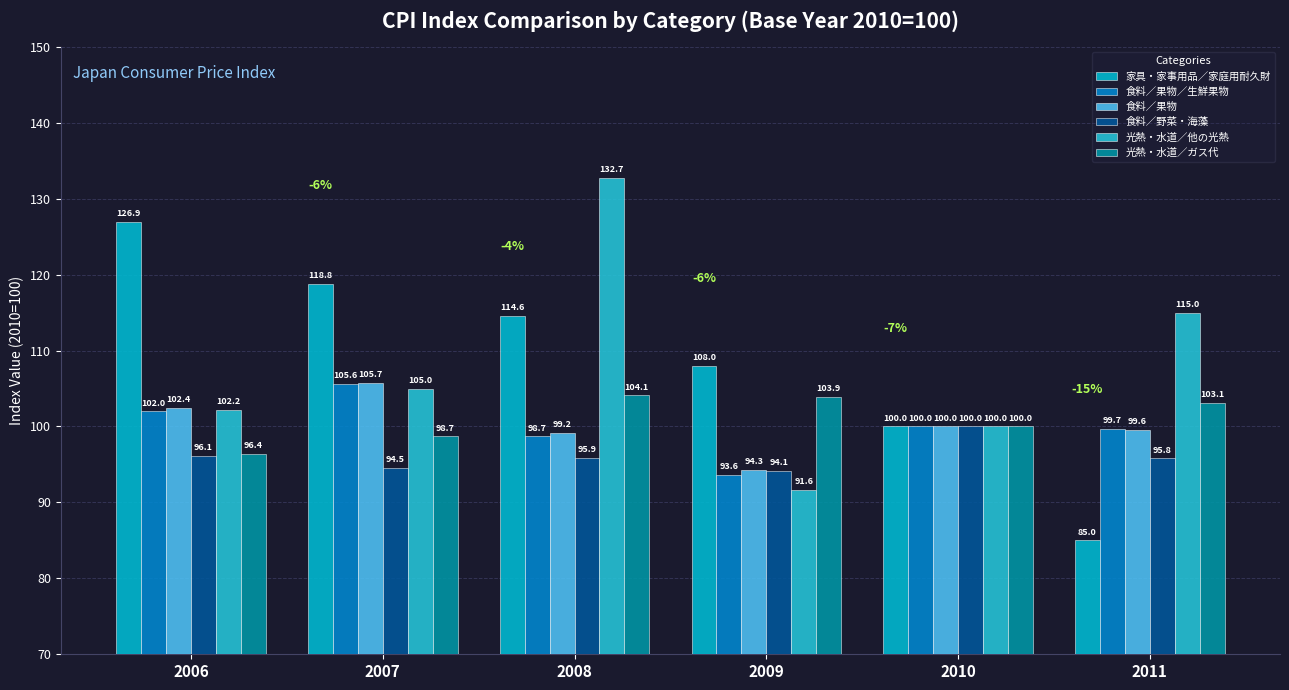

Is it true that 光熱・水道／ガス代 equals 103.9 at 2009?

True